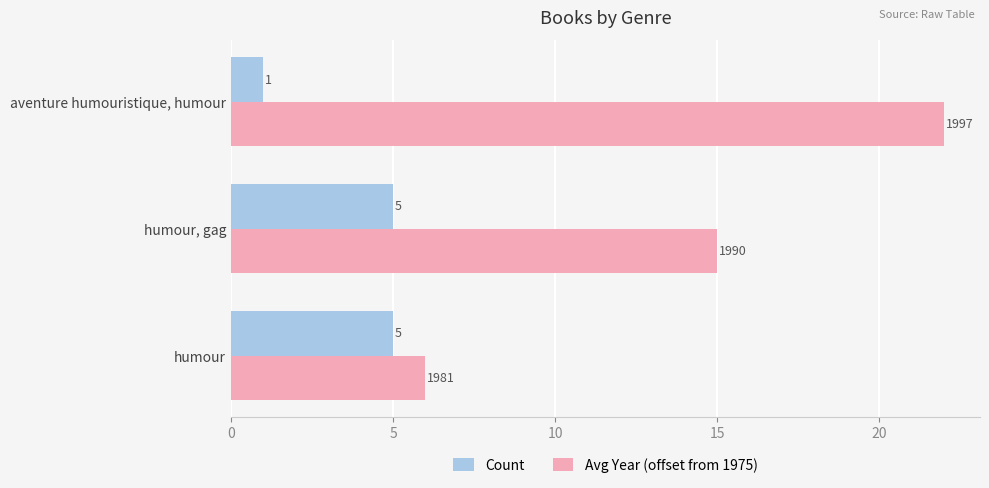

What is the lowest value of the Avg Year (offset from 1975) series?

6